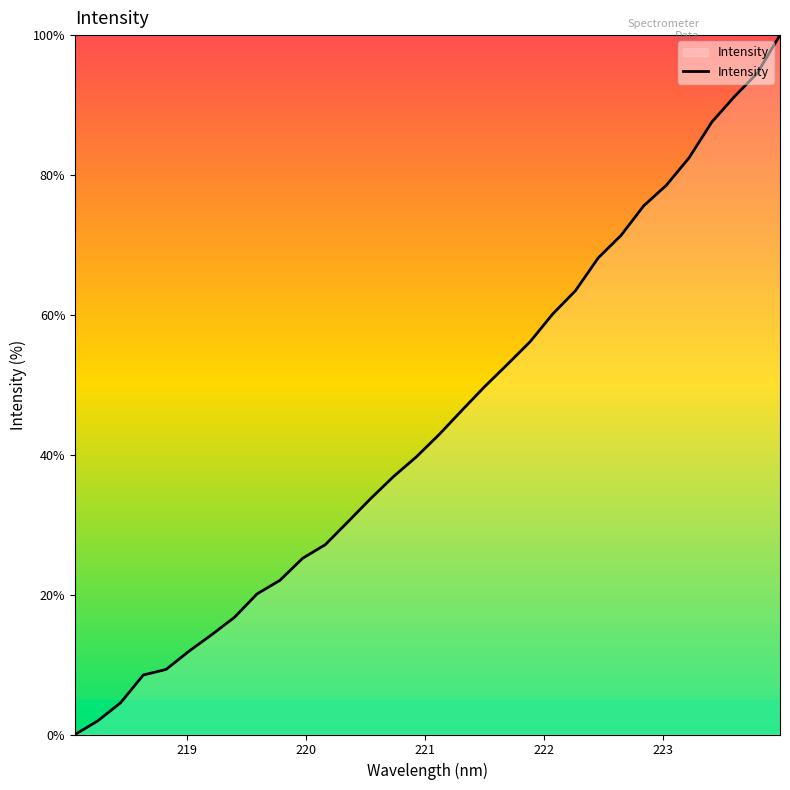

What is the difference between the maximum and minimum values?

100.0